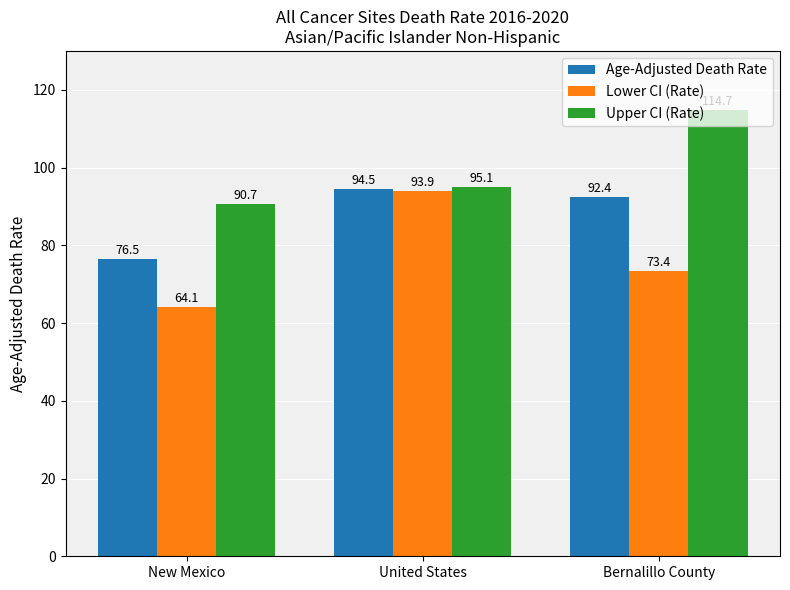

What is the average value of the Age-Adjusted Death Rate series?

87.8